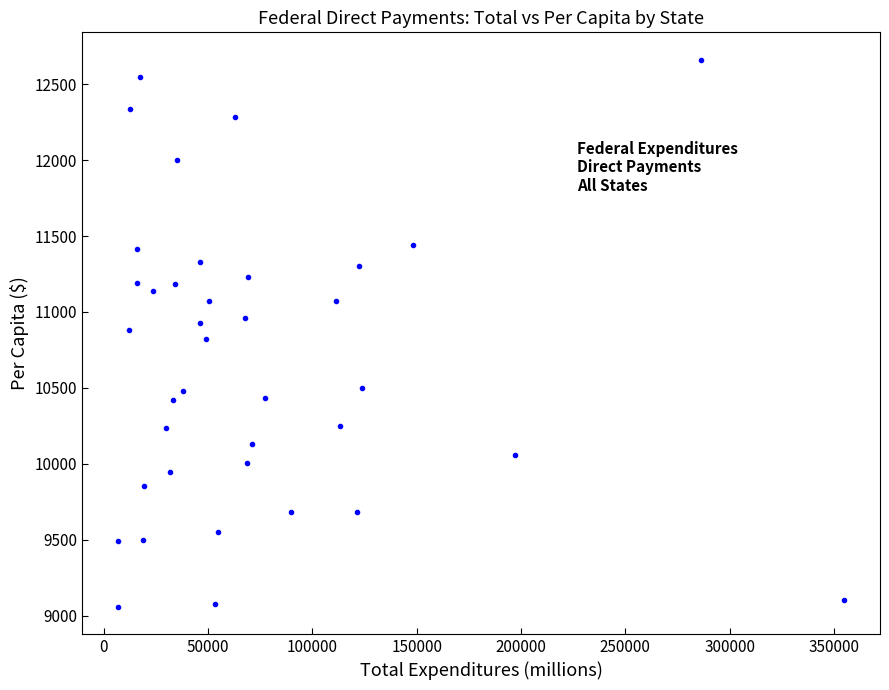

What is the range of X values (max minus min)?

347694.0